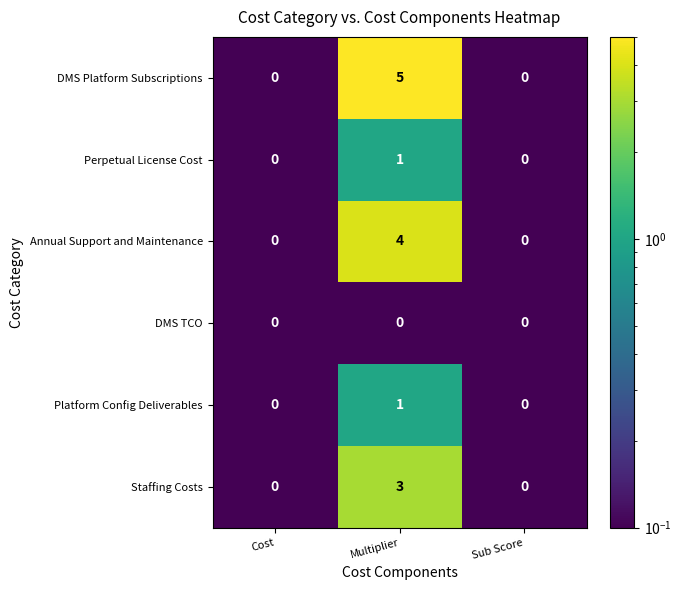

What is the total value across all series at Cost?

0